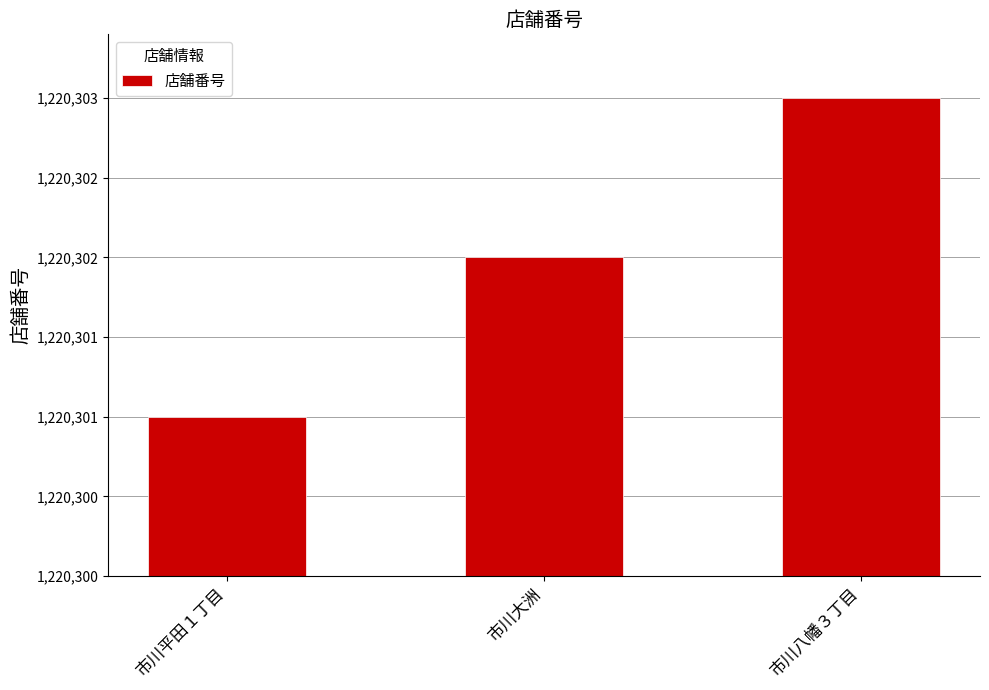

Are the bars horizontal?

No